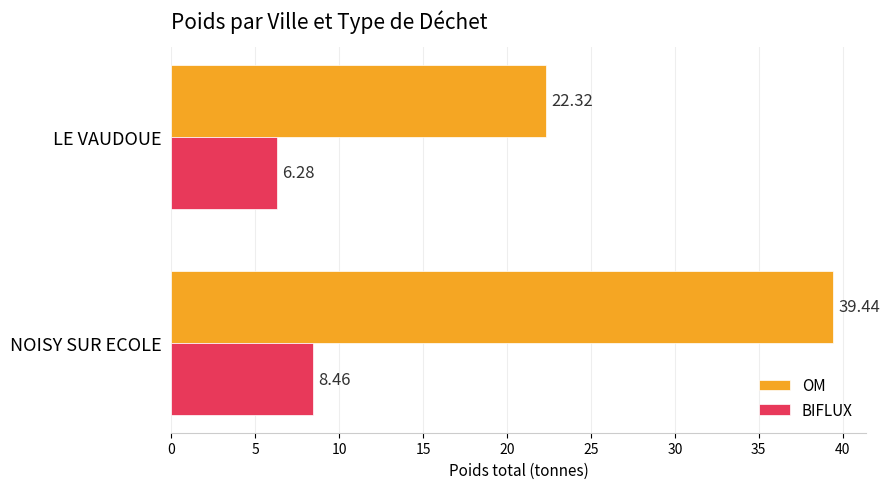

Where is OM nearest to the value 30?

LE VAUDOUE